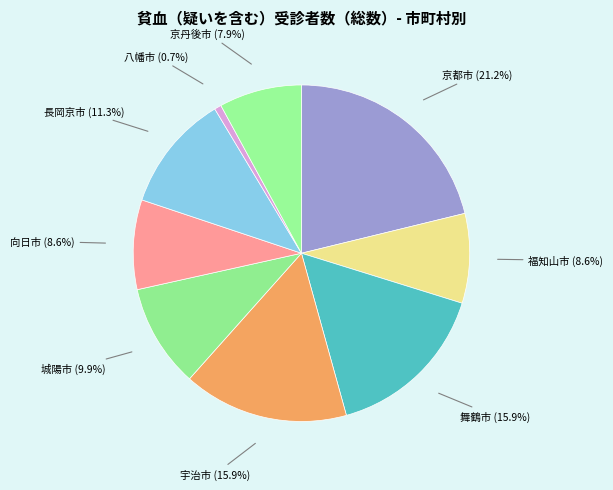

Does any single category account for the majority?

No